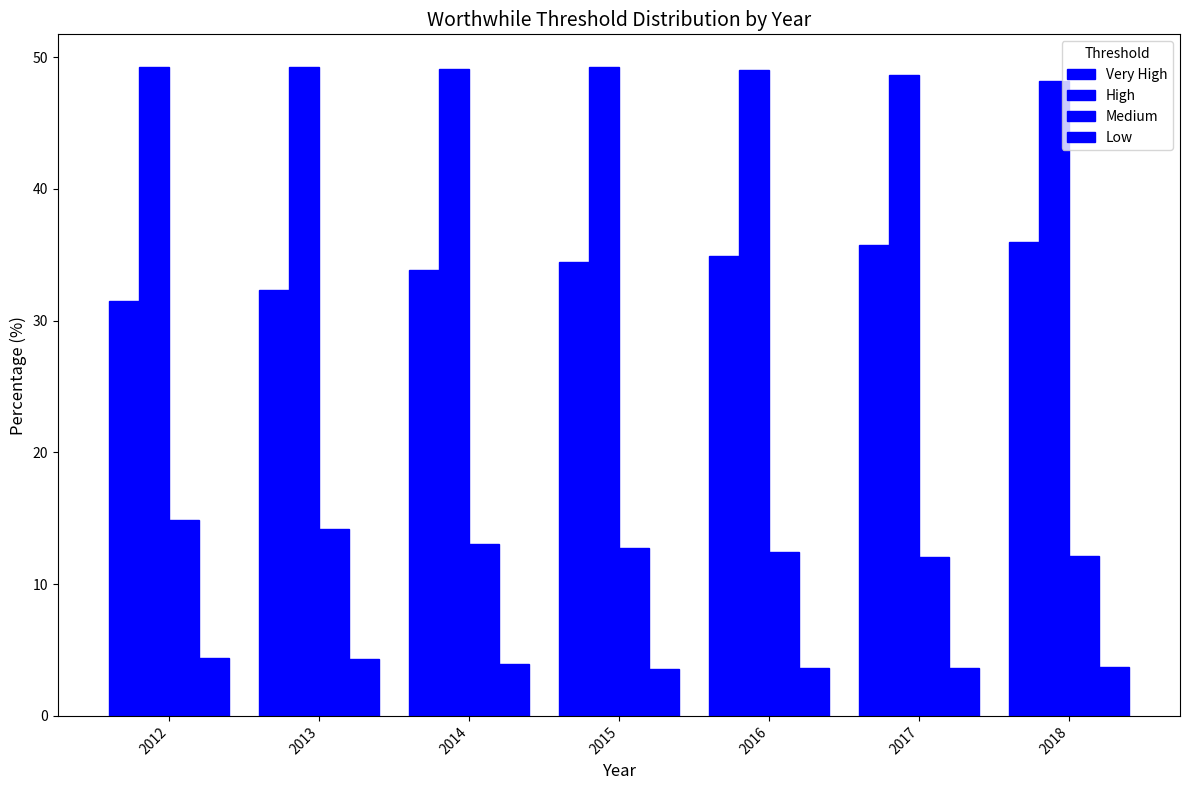

Rank the series at 2018 from highest to lowest value.

High, Very High, Medium, Low